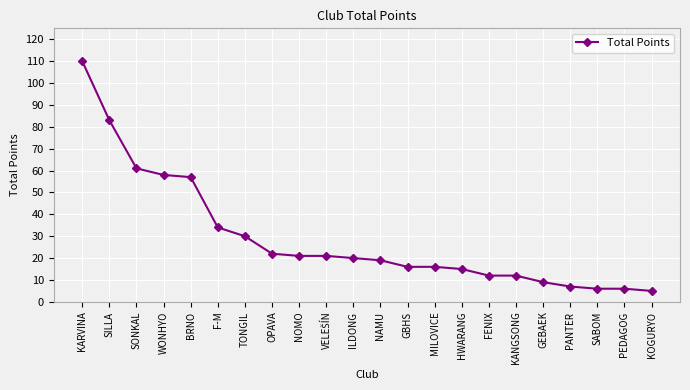

What is the label of the 6th point from the right?

KANGSONG